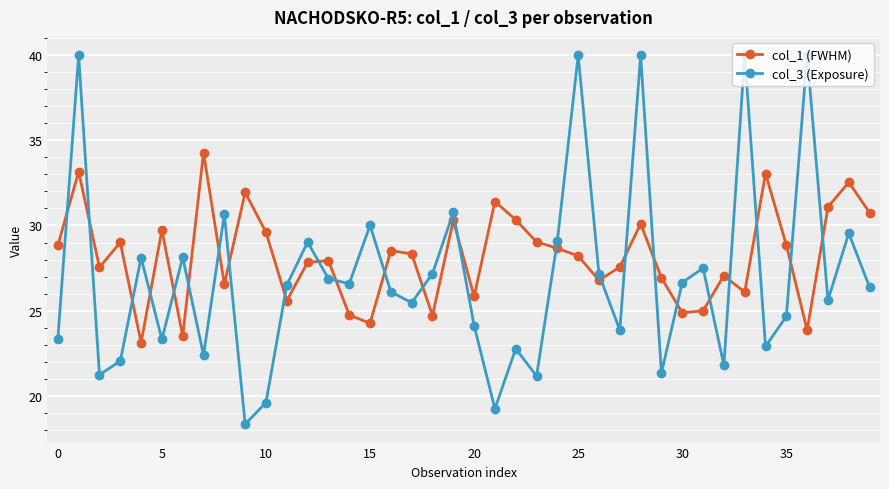

Count the number of categories in the chart.

40